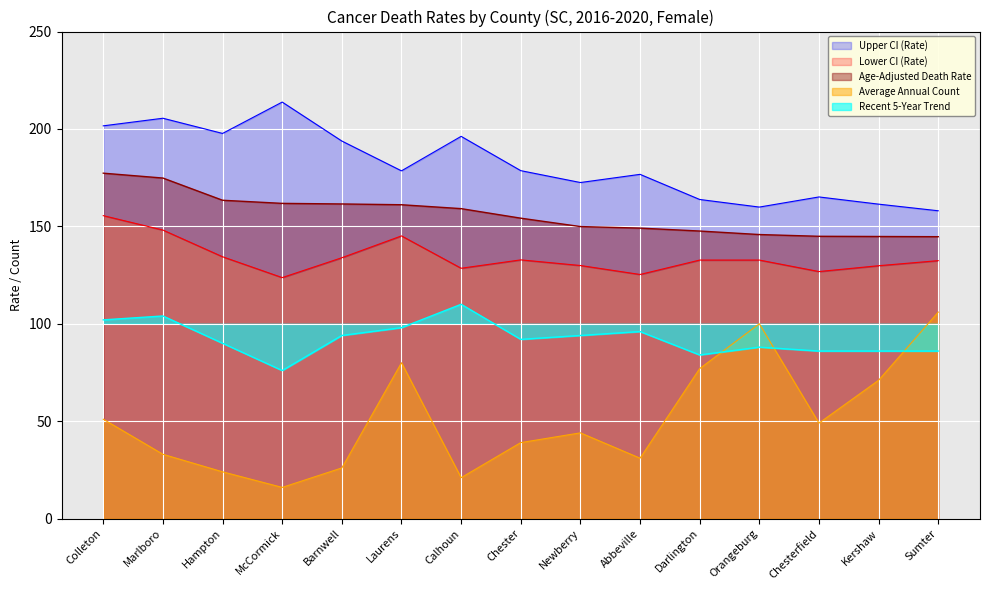

What is the difference between the second highest and second lowest values in the Age-Adjusted Death Rate series?

30.0